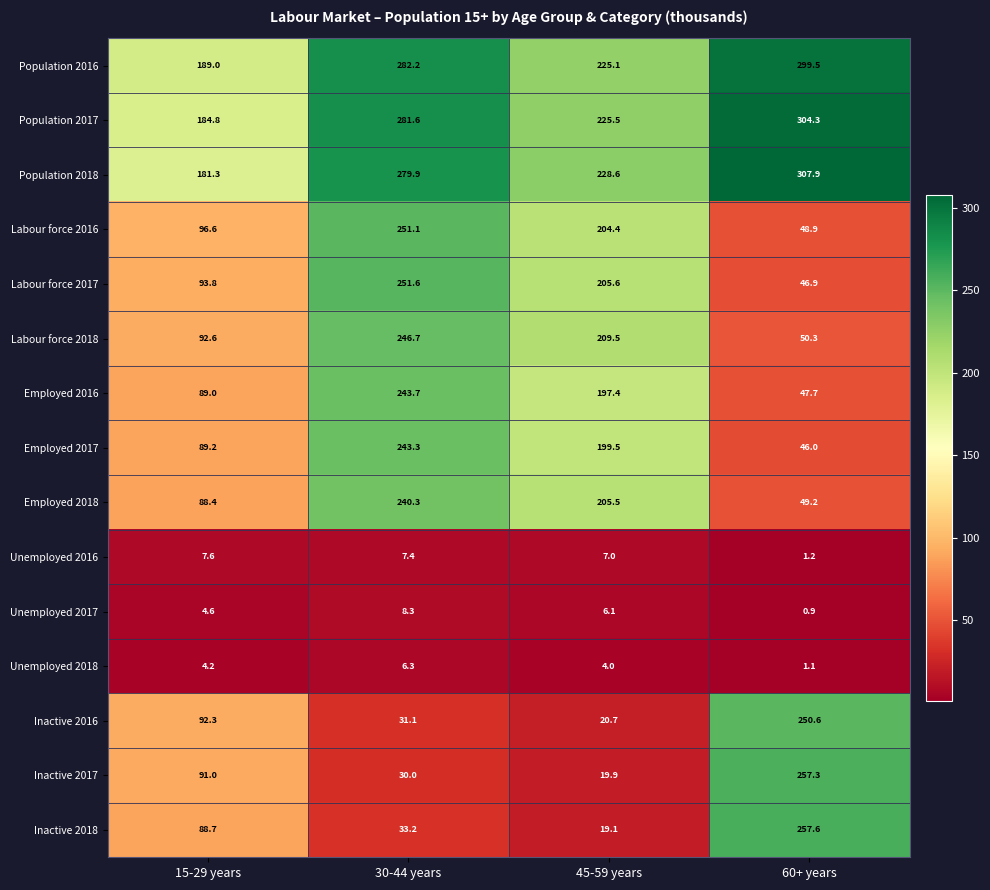

At which label does Unemployed 2018 reach its peak?

30-44 years